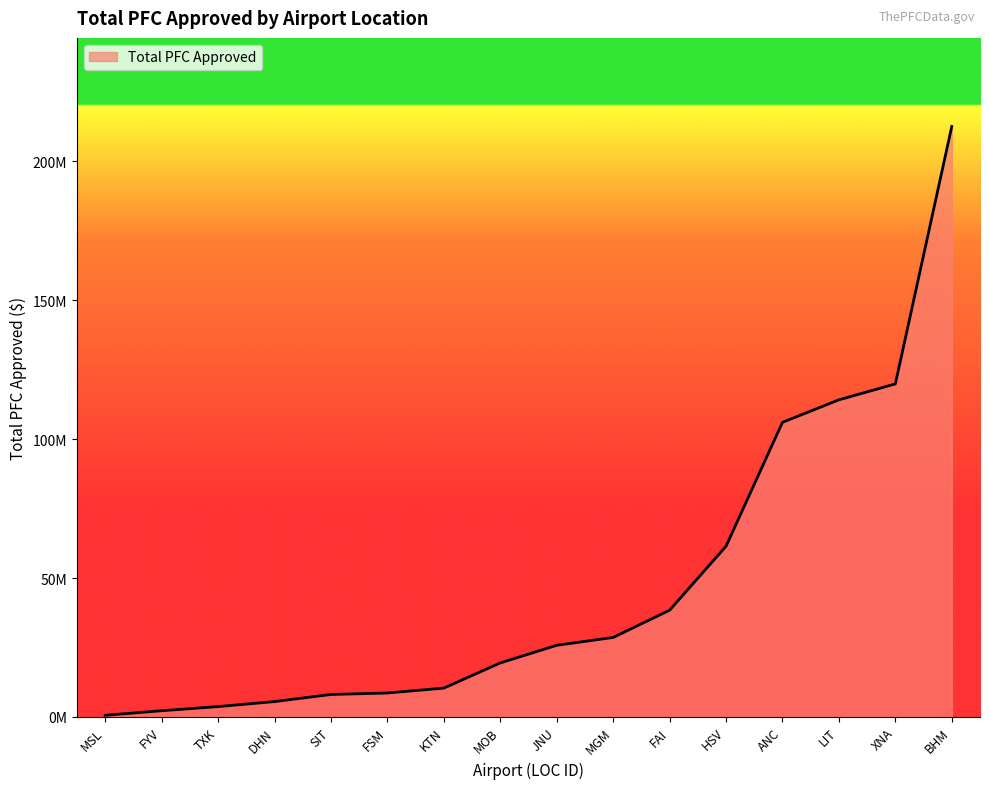

Is this an area chart (filled region under the line)?

Yes